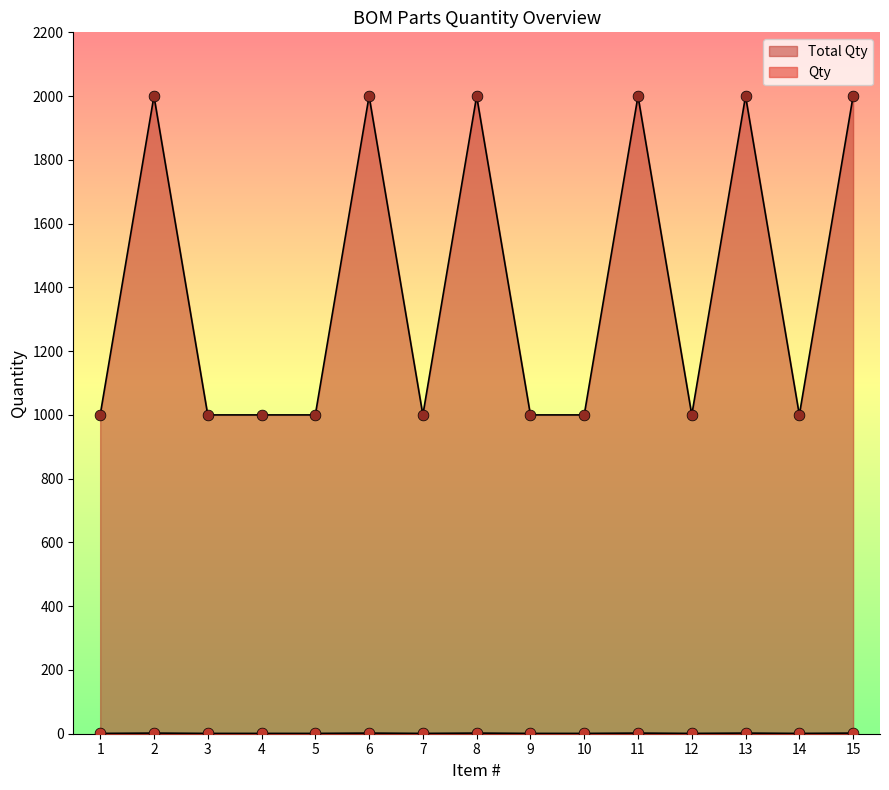

What is the total value across all series at 14?

1001